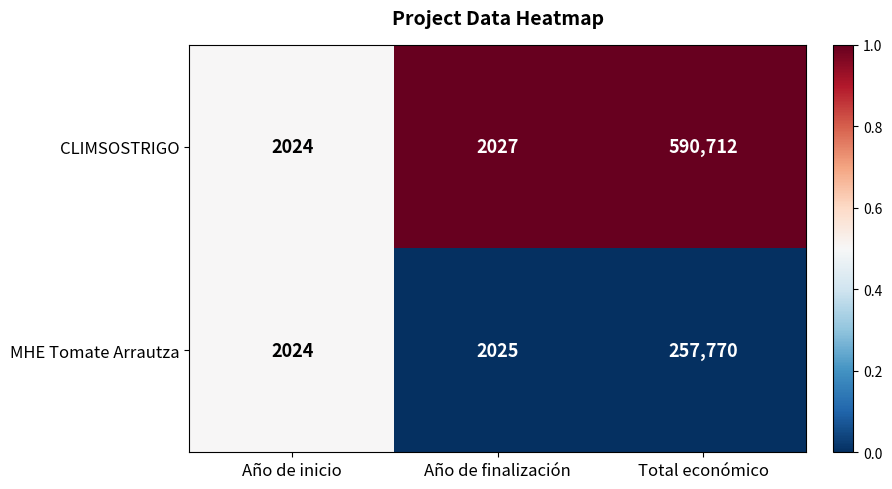

Reading left to right, list all the values displayed in this chart.

CLIMSOSTRIGO: Año de inicio=2024	Año de finalización=2027	Total económico=590712
MHE Tomate Arrautza: Año de inicio=2024	Año de finalización=2025	Total económico=257770